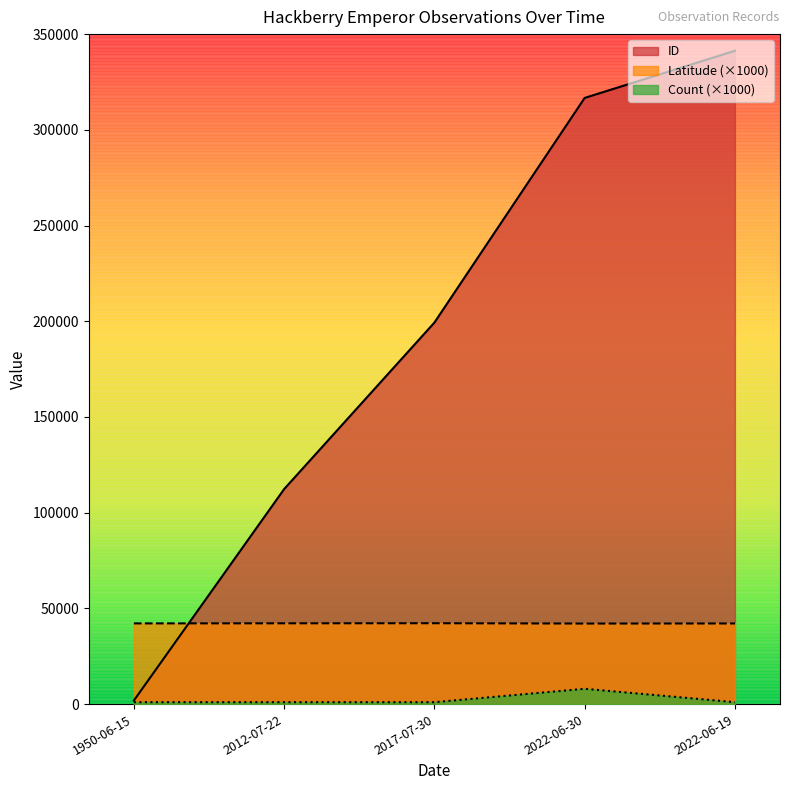

Rank the categories by Count value from lowest to highest.

1950-06-15, 2012-07-22, 2017-07-30, 2022-06-19, 2022-06-30